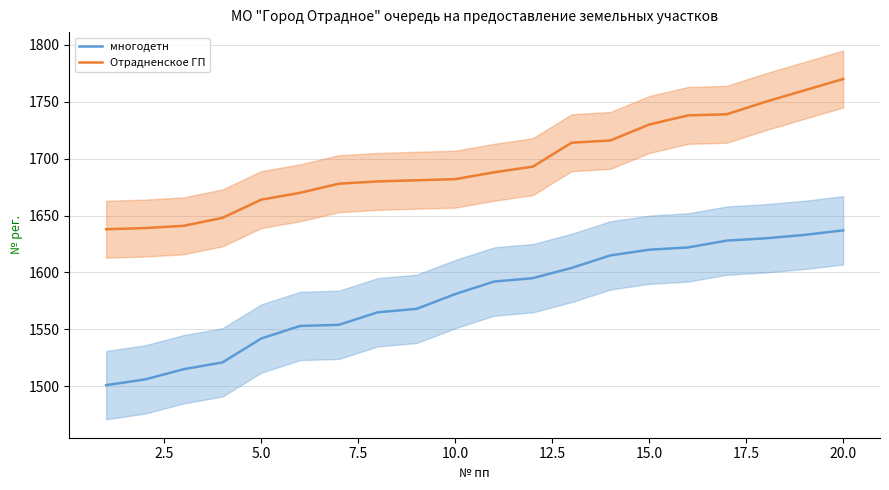

The value of Отрадненское ГП at 5.0 is 2197. True or false?

False